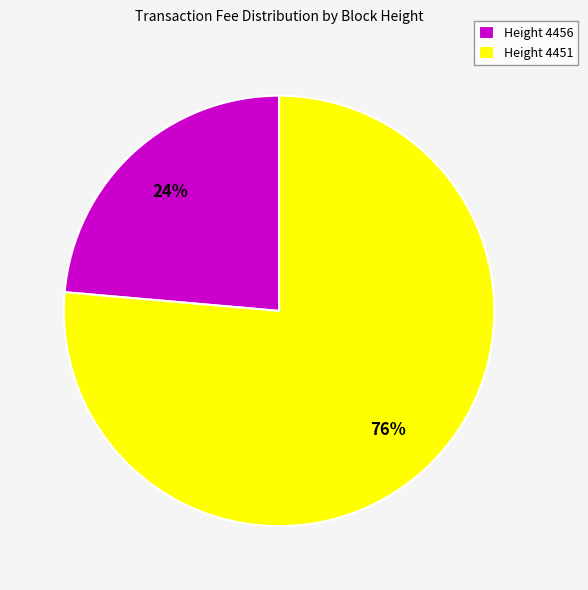

Rank the categories by value from lowest to highest.

Height 4456, Height 4451